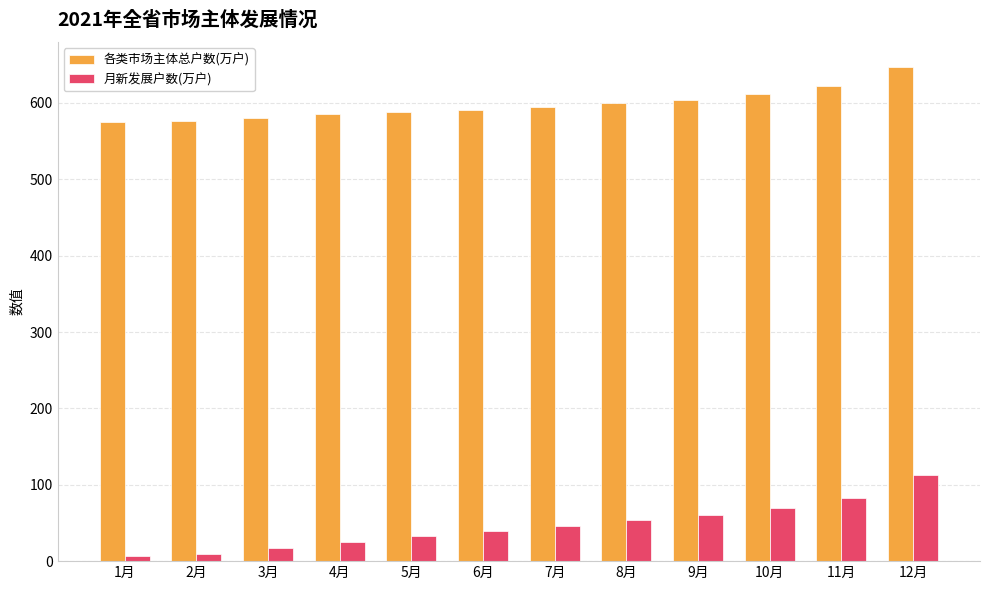

Is the value of 月新发展户数(万户) at 5月 greater than the value of 各类市场主体总户数(万户) at 12月?

No